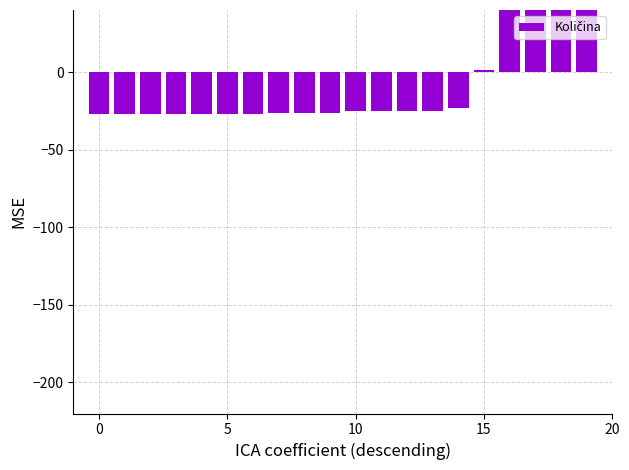

What is the maximum value shown in the chart?

200.0